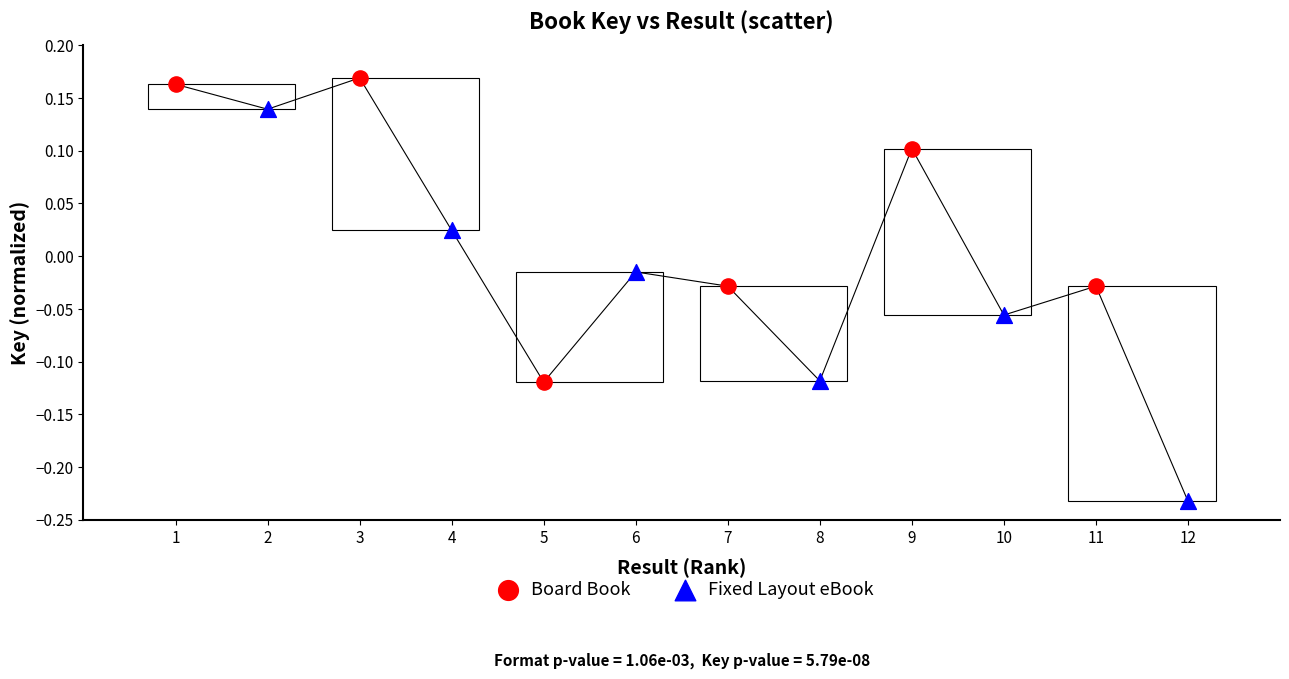

Which series contains the highest Y value?

Board Book